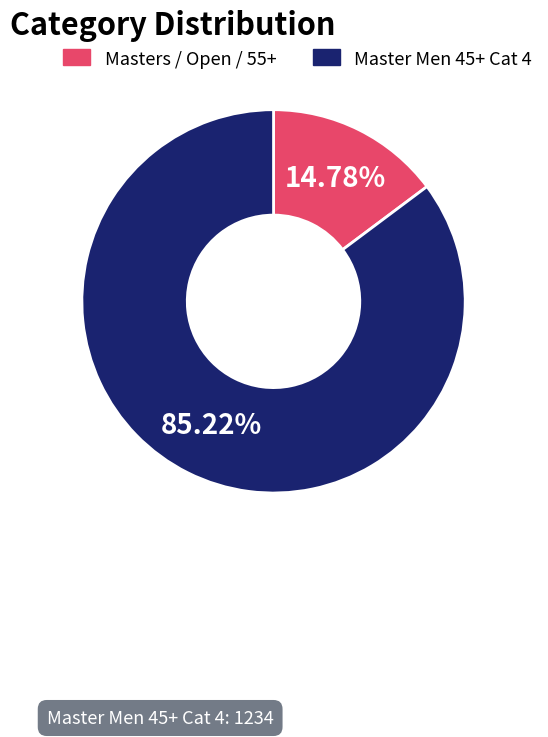

Does any single category account for the majority?

Yes